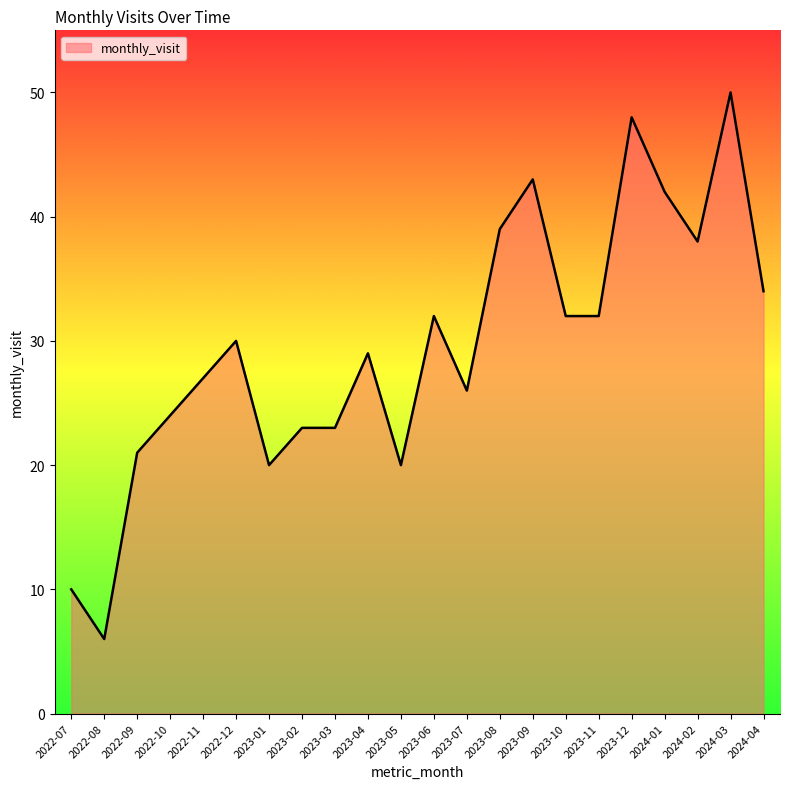

Which label corresponds to the smallest value in the chart?

2022-08